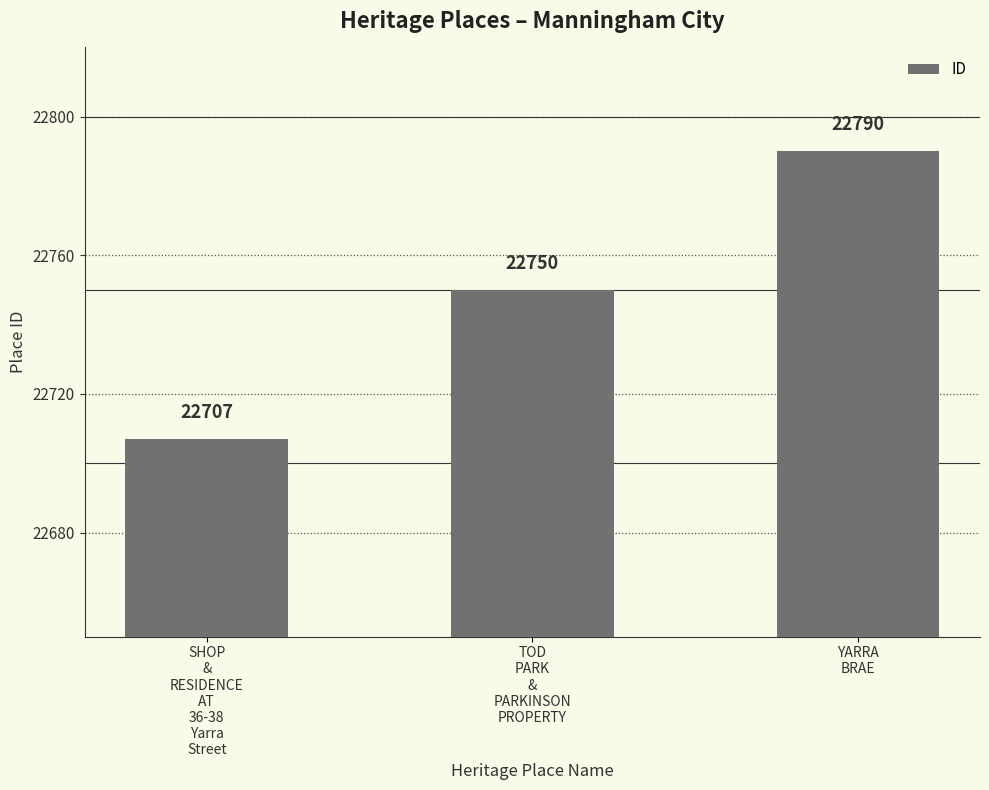

What is the label of the 2nd bar from the left?

TOD
PARK
&
PARKINSON
PROPERTY